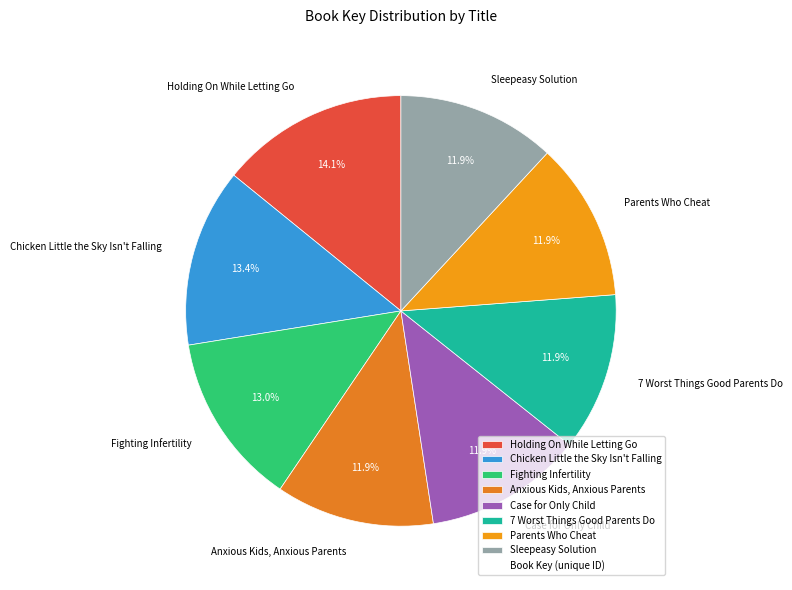

What portion of the pie excludes Anxious Kids, Anxious Parents?

88.1%